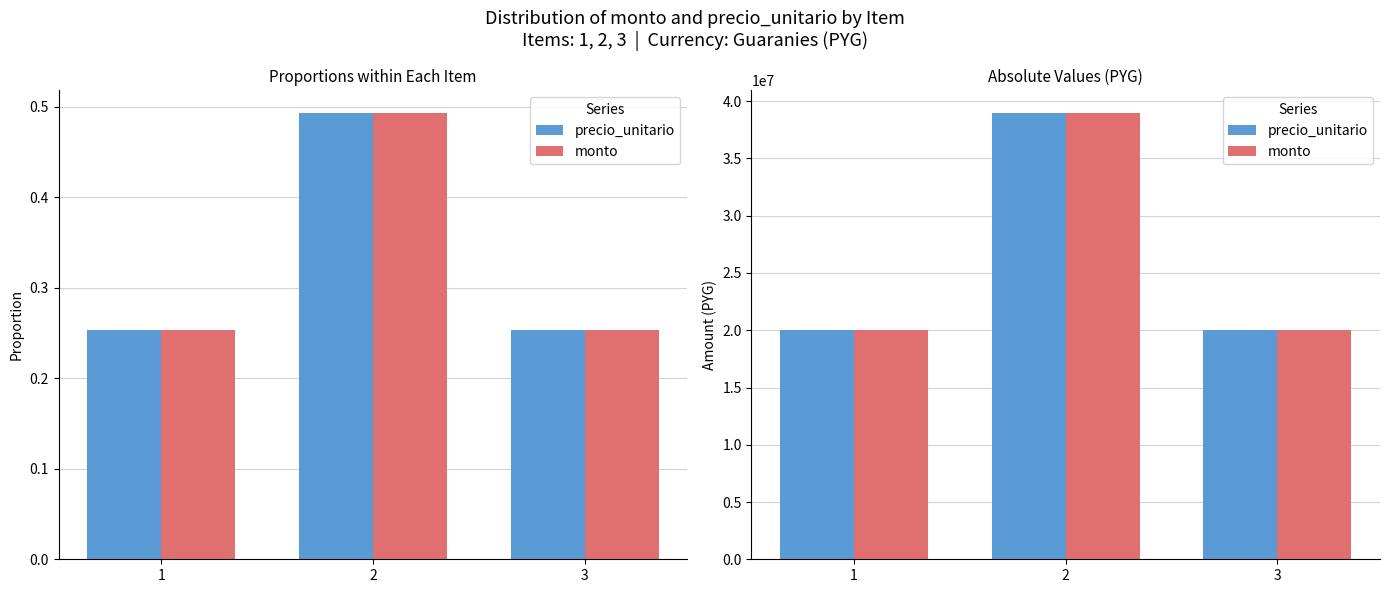

Between 1 and 2, which series saw the biggest shift?

precio_unitario